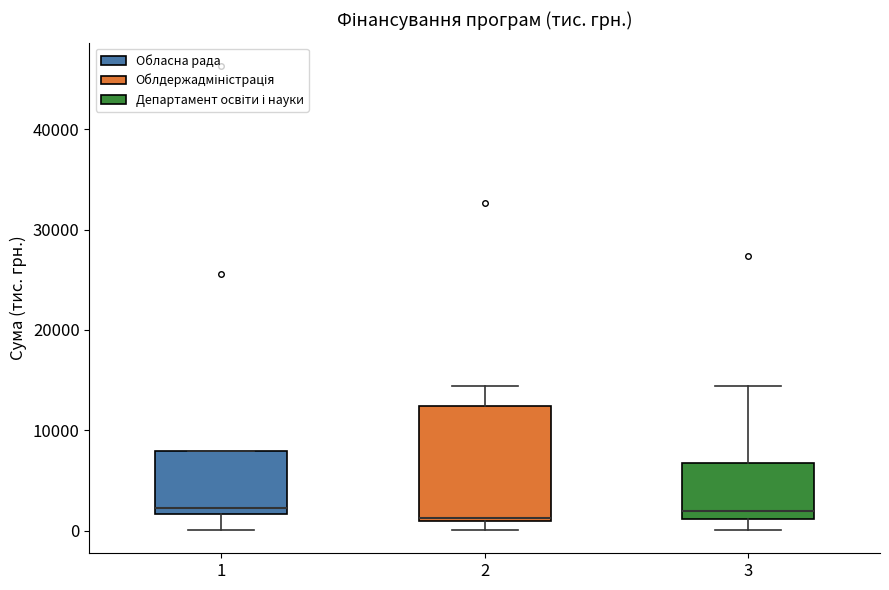

Reading left to right, read every box against the y-axis: the position of its median line, the range the box covers, and the ends of its whiskers. The values are not printed on the chart, so give them approximately, as read against the axis.

1: median 2000 (just above the box's lower edge), box 2000 to 8000, whiskers 0 to 8000
2: median 1000, box 1000 to 12000, whiskers 0 to 14000
3: median 2000, box 1000 to 7000, whiskers 0 to 14000